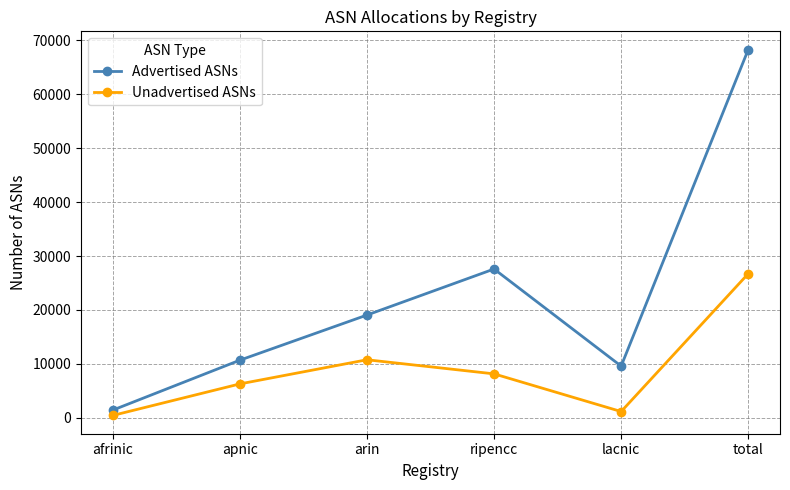

At ripencc, list the series in order from smallest to largest.

Unadvertised ASNs, Advertised ASNs